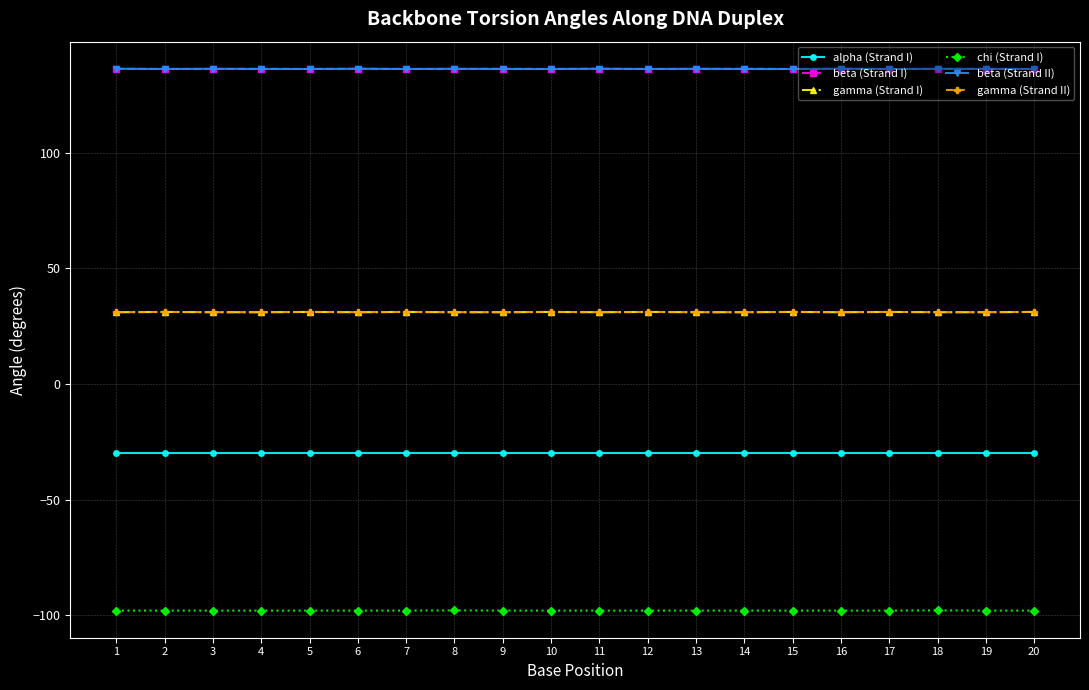

True or false: alpha (Strand I) and beta (Strand II) cross at least once.

False